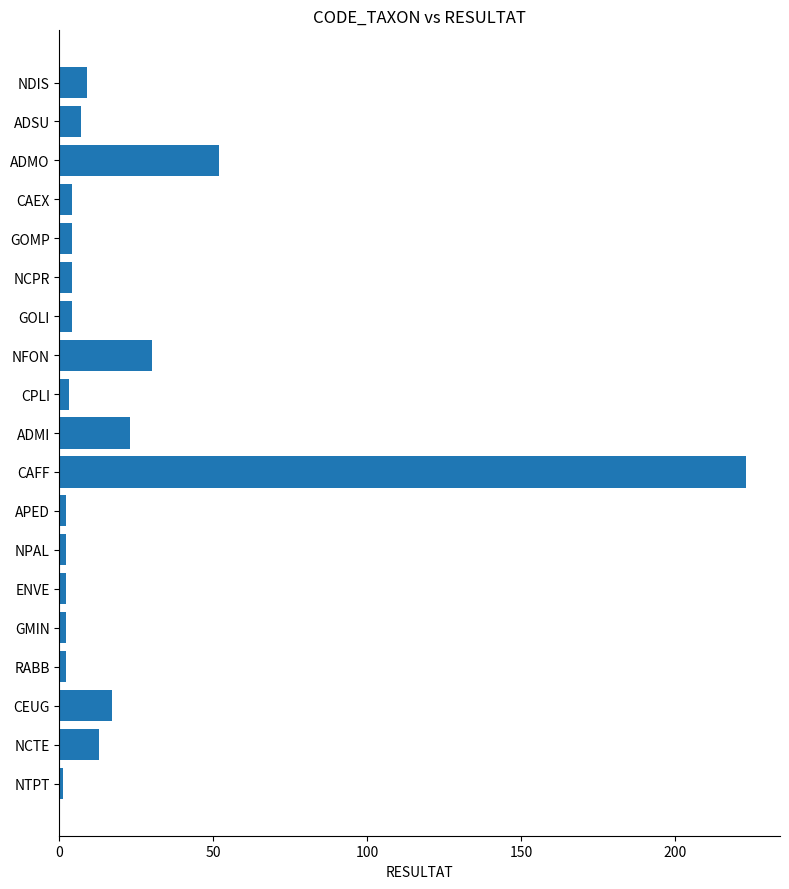

The value at CAFF is 223. True or false?

True